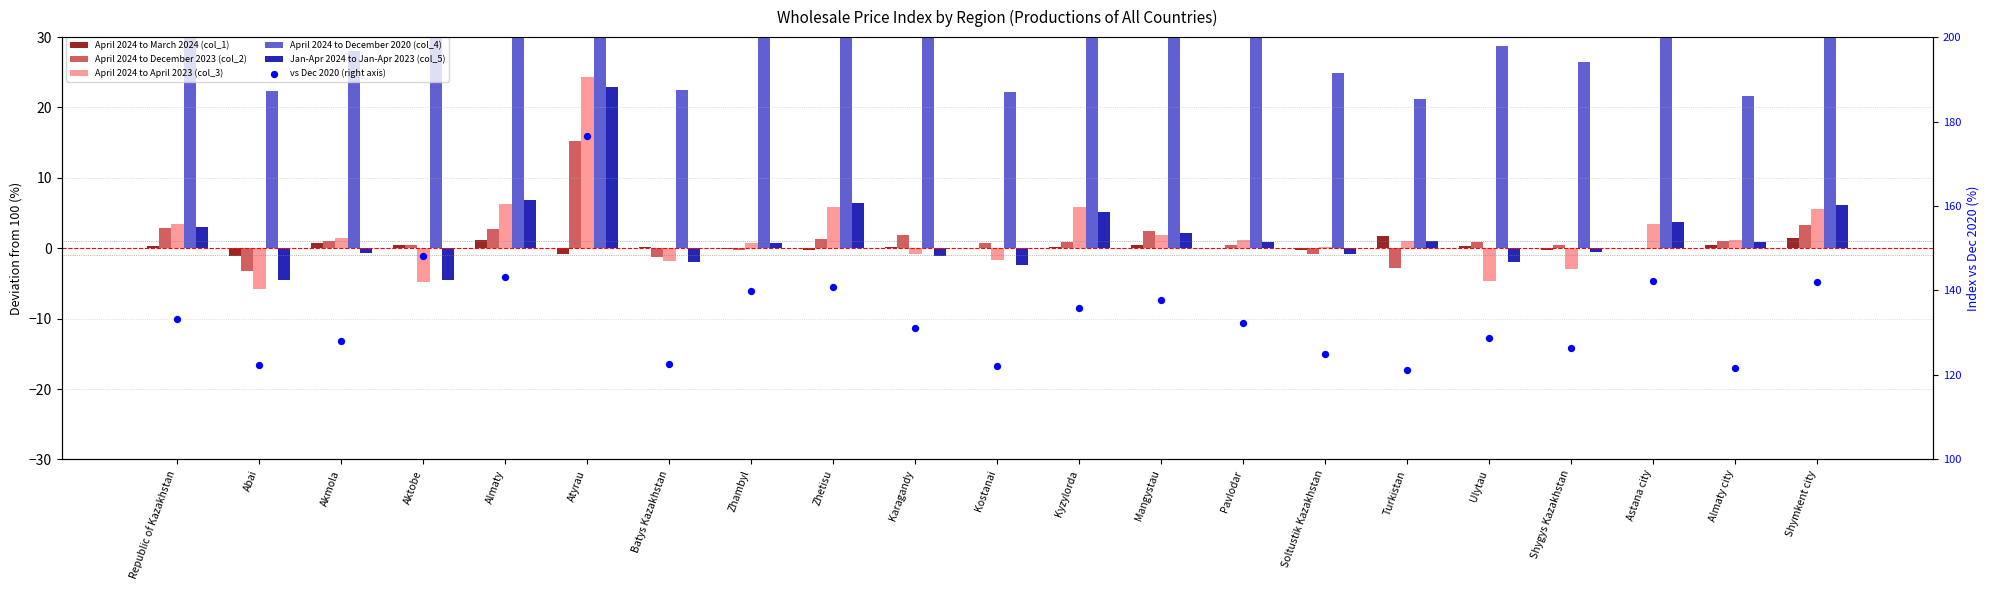

What are all the series names shown in the legend?

April 2024 to March 2024 (col_1), April 2024 to December 2023 (col_2), April 2024 to April 2023 (col_3), April 2024 to December 2020 (col_4), Jan-Apr 2024 to Jan-Apr 2023 (col_5), vs Dec 2020 (right axis)